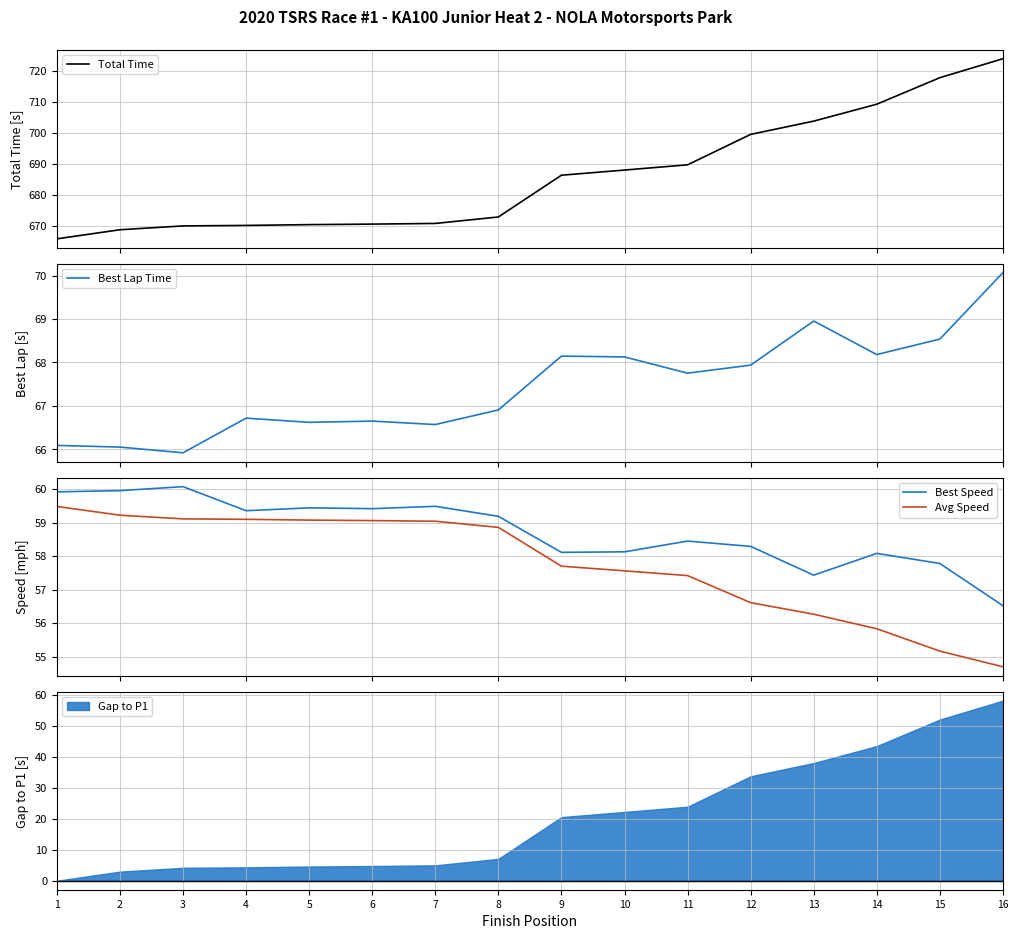

What is the total value across all series at 7?

855.8